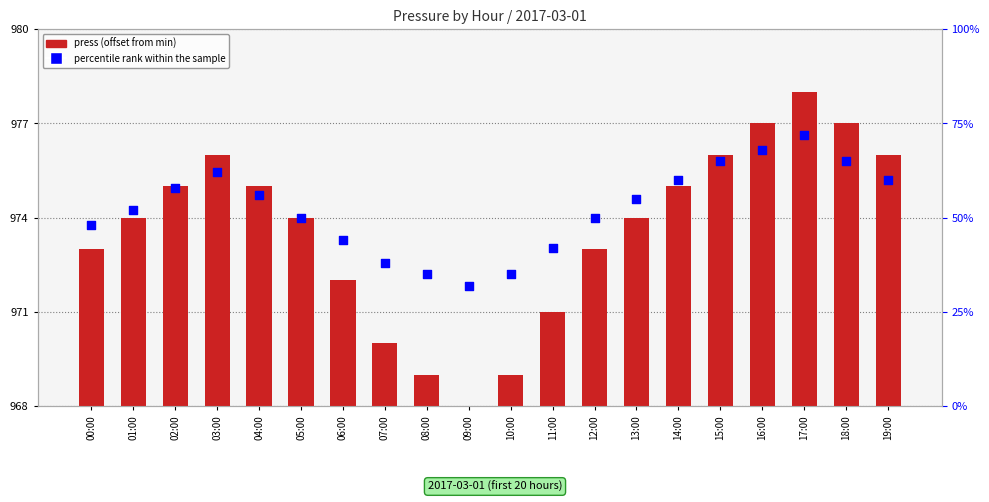

Which series reaches the maximum Y coordinate?

percentile rank within the sample